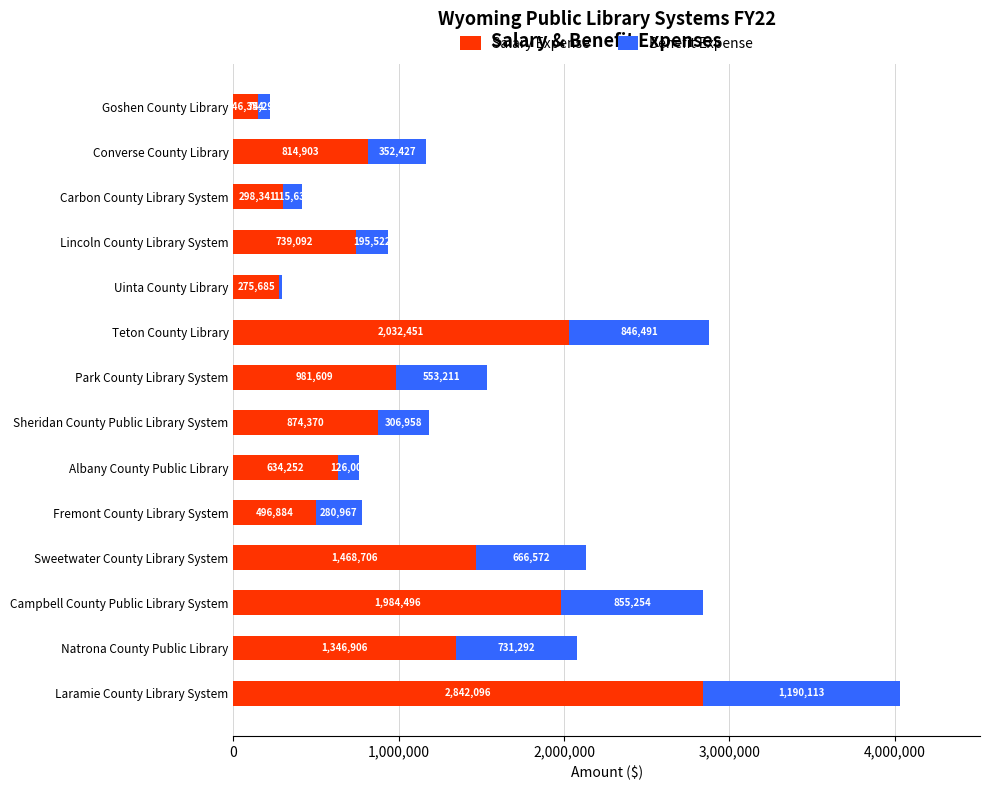

What is the average value of the Salary Expense series?

1066868